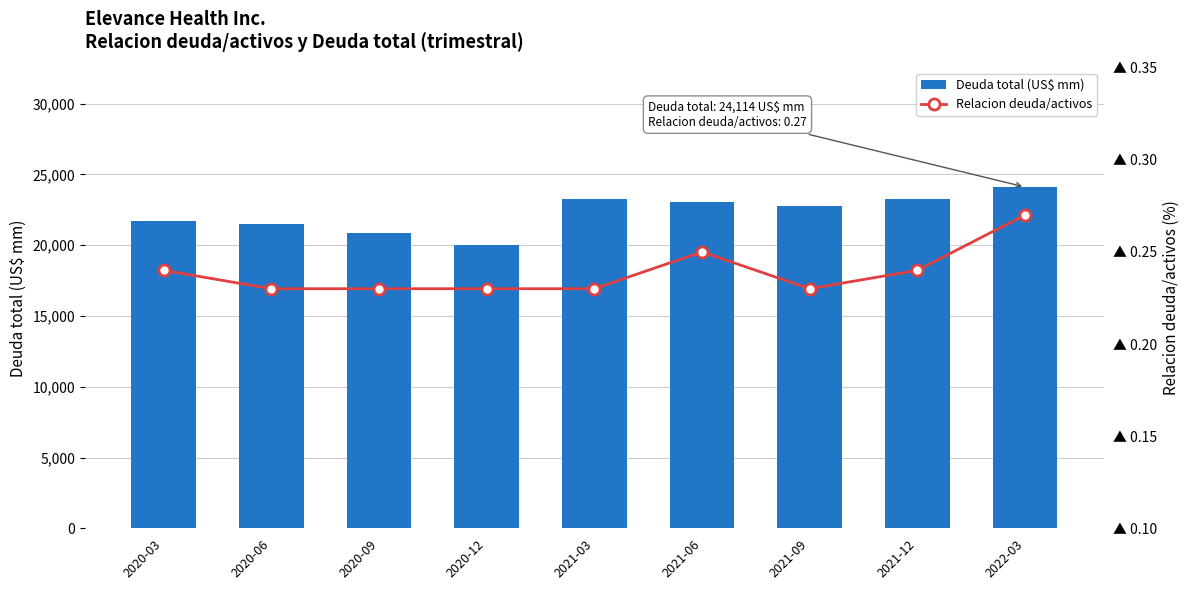

What is the sum of the Deuda total (US$ mm) values at 2020-12 and 2021-09?

42820